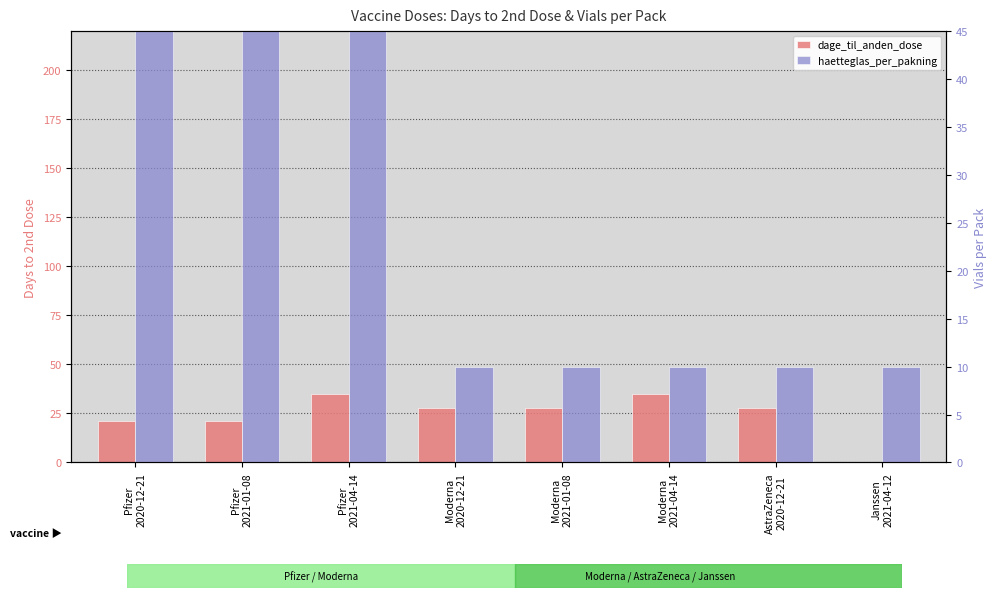

How many values in the haetteglas_per_pakning series exceed 10?

3